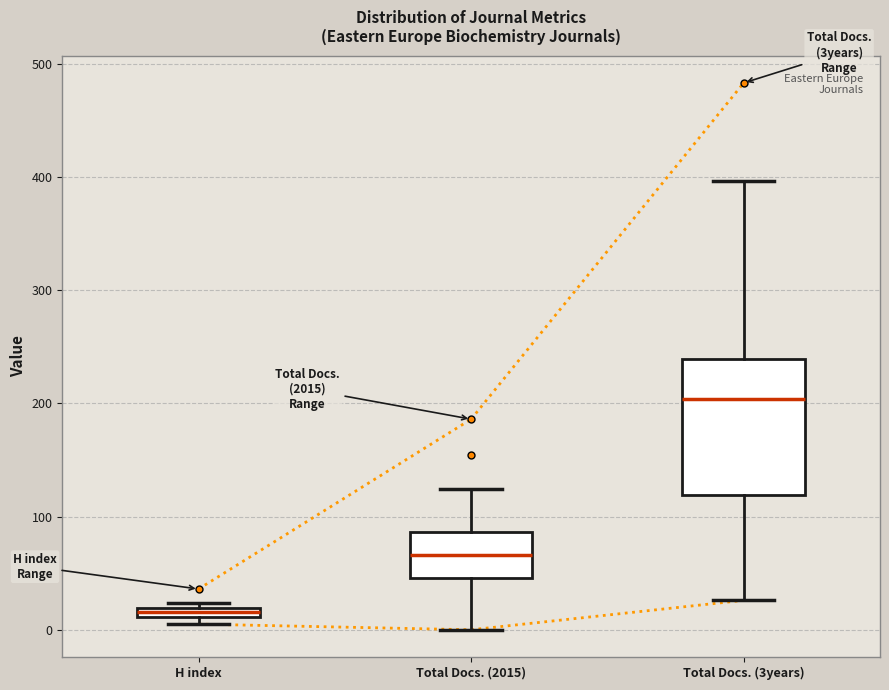

Which box is the tallest, from its lower edge to its upper edge?

Total Docs. (3years)